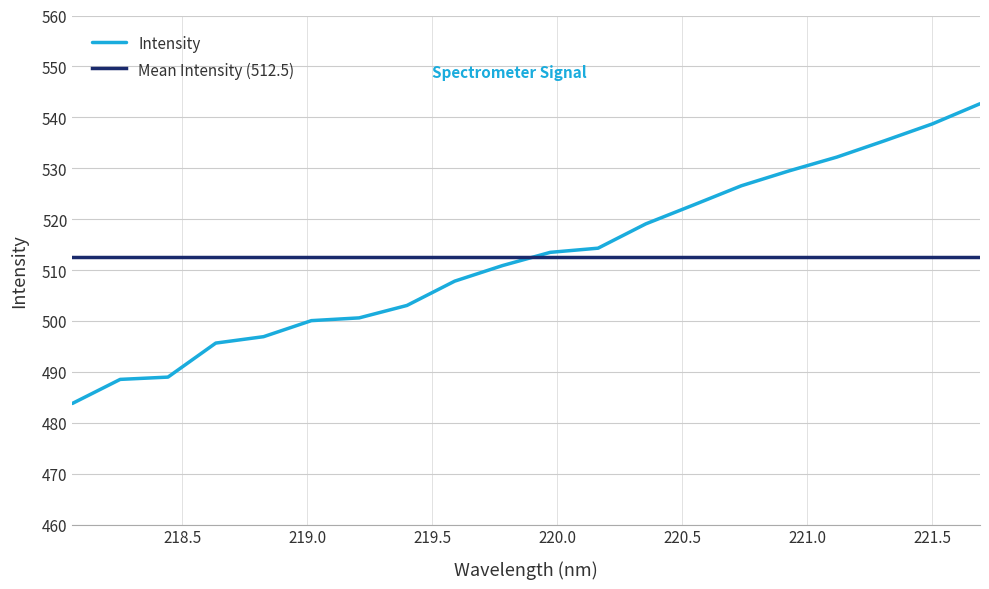

Count the number of values greater than 513.

10